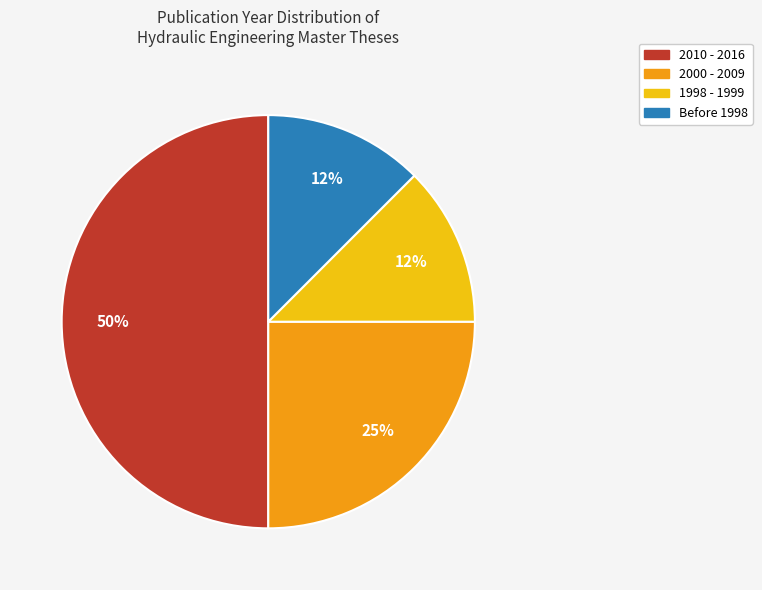

To the nearest percent, what is the average slice percentage?

25%